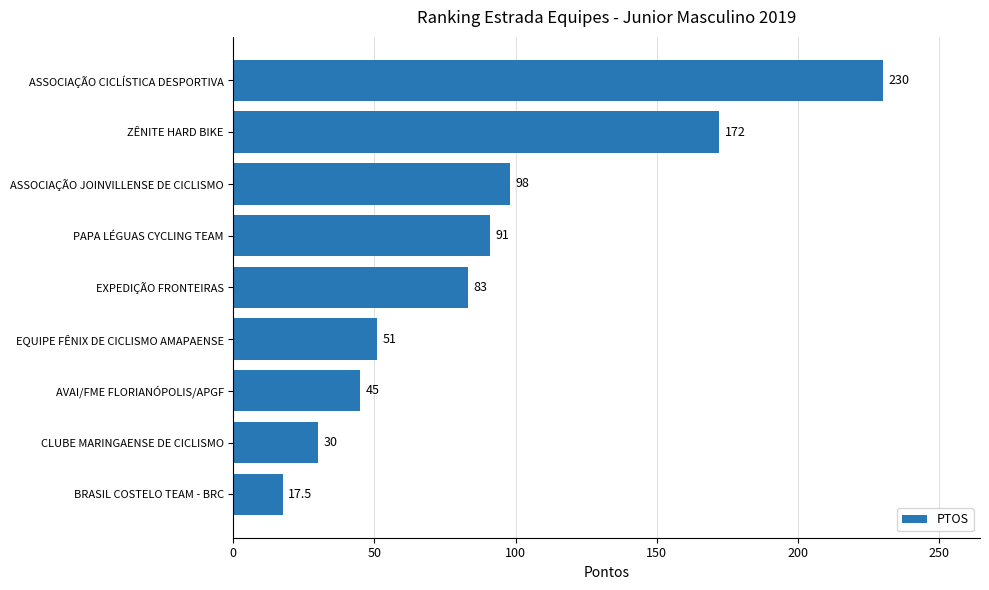

What is the difference between the second highest and second lowest values?

142.0